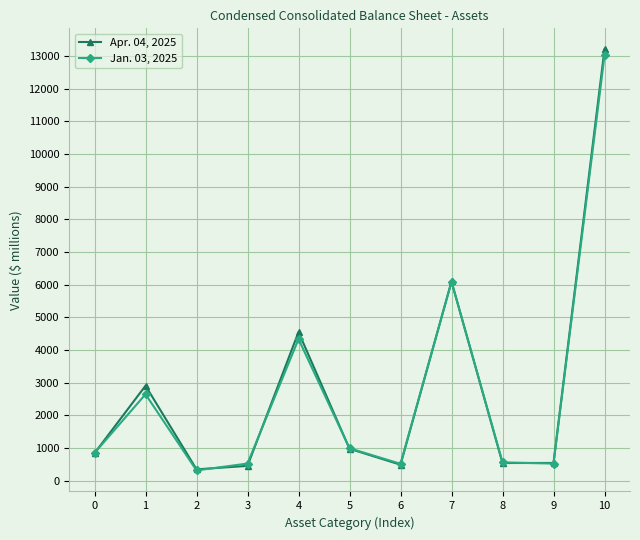

The value of Apr. 04, 2025 at 1 is 1812. True or false?

False